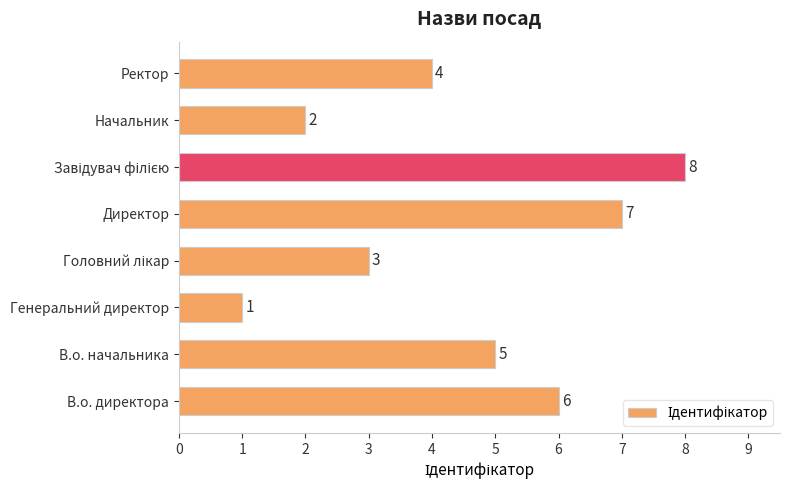

The value at Начальник is 2. True or false?

True